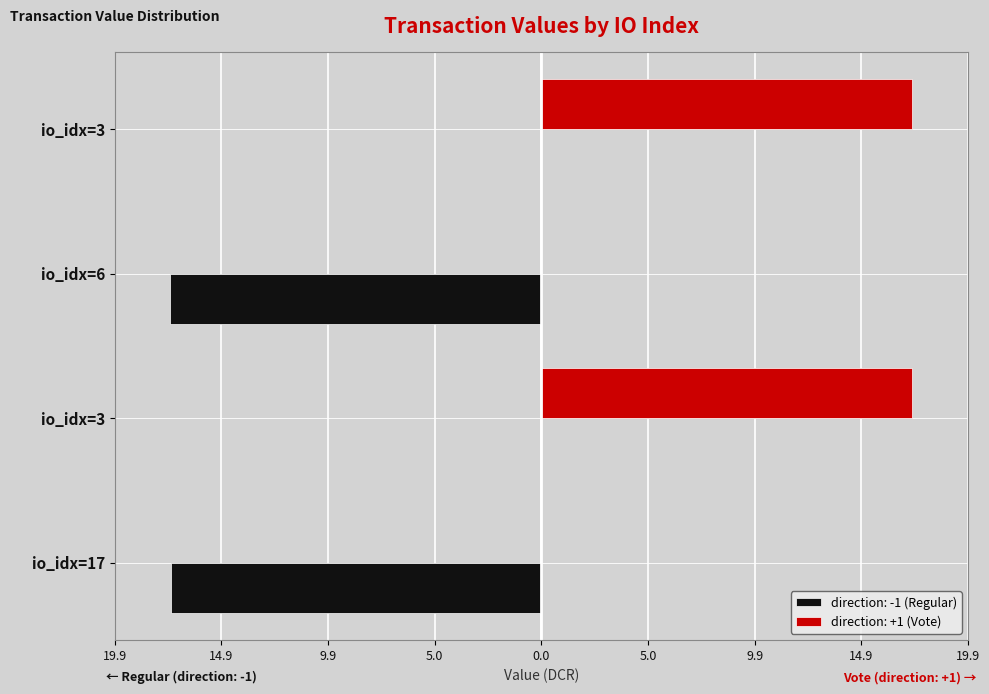

What is the label of the 1st bar from the right?

io_idx=3